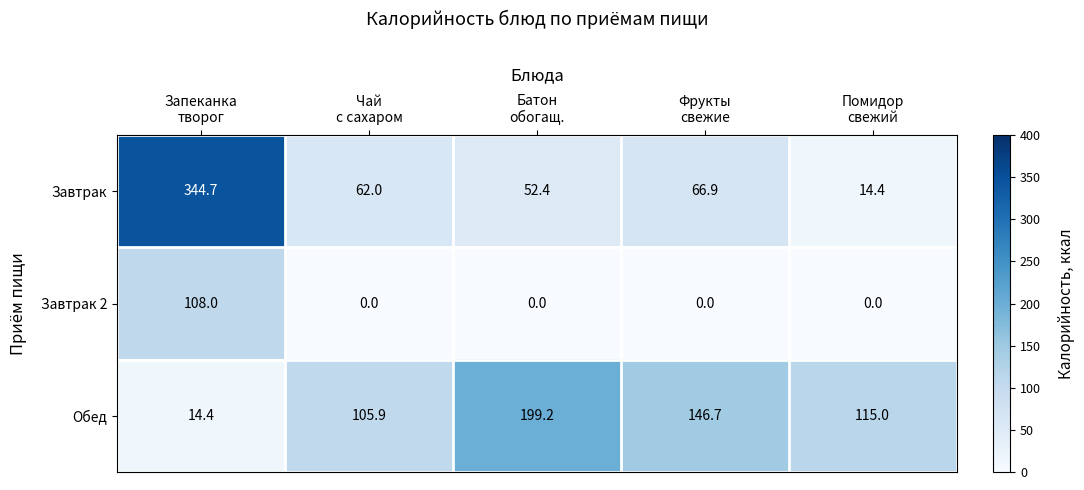

How many data points does each series have?

5